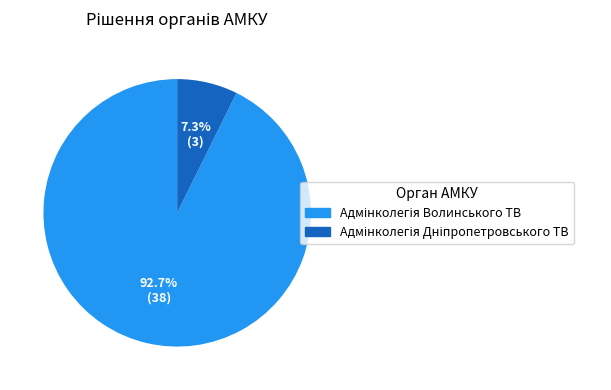

Is there a majority slice in this chart?

Yes